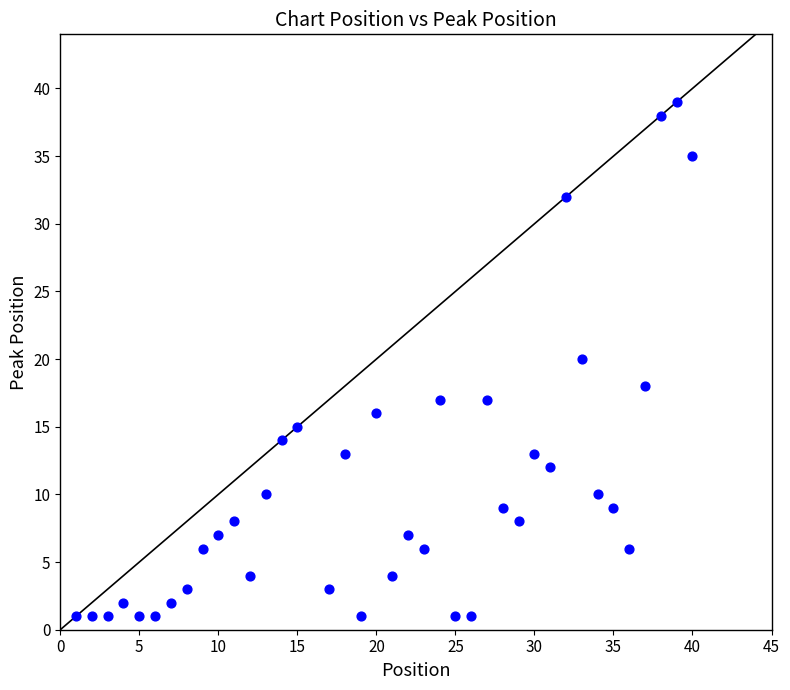

What is the range of X values (max minus min)?

39